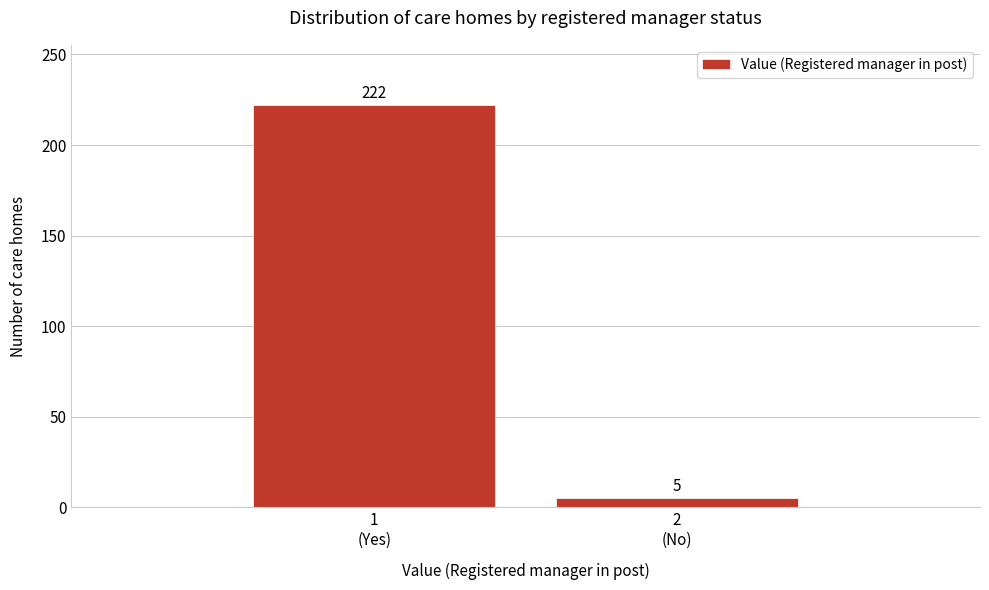

Reading left to right, extract all data points from this chart.

222	5